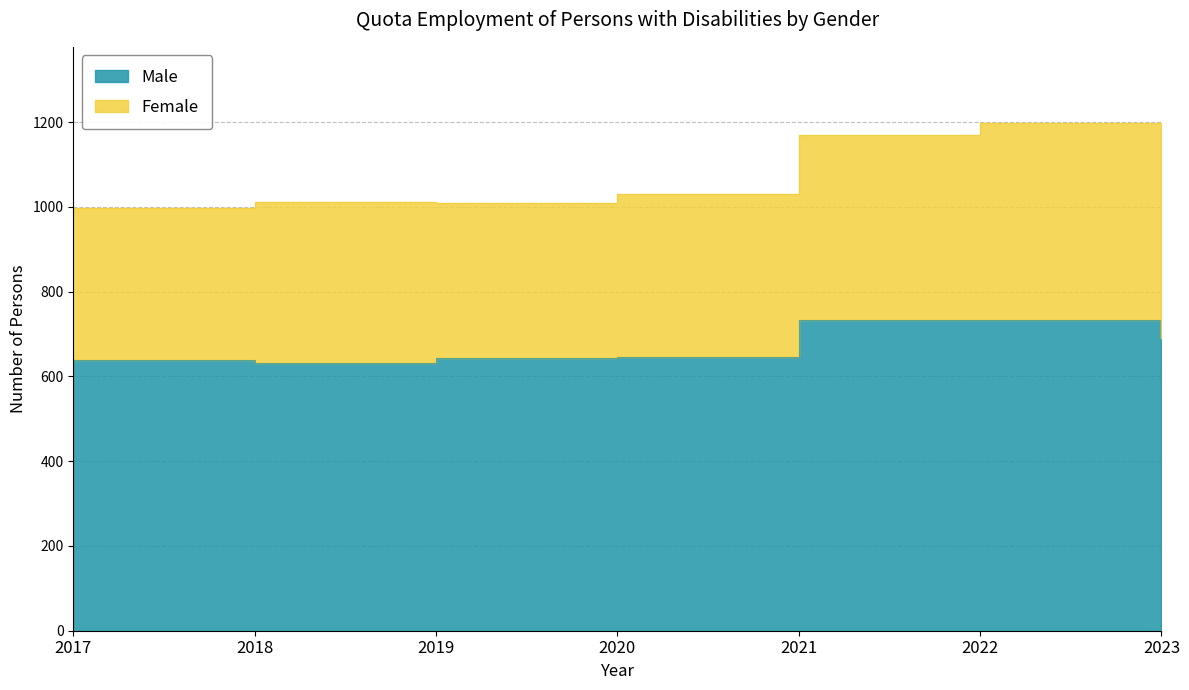

What is the value of the Female point at the 6th from the left?

1198